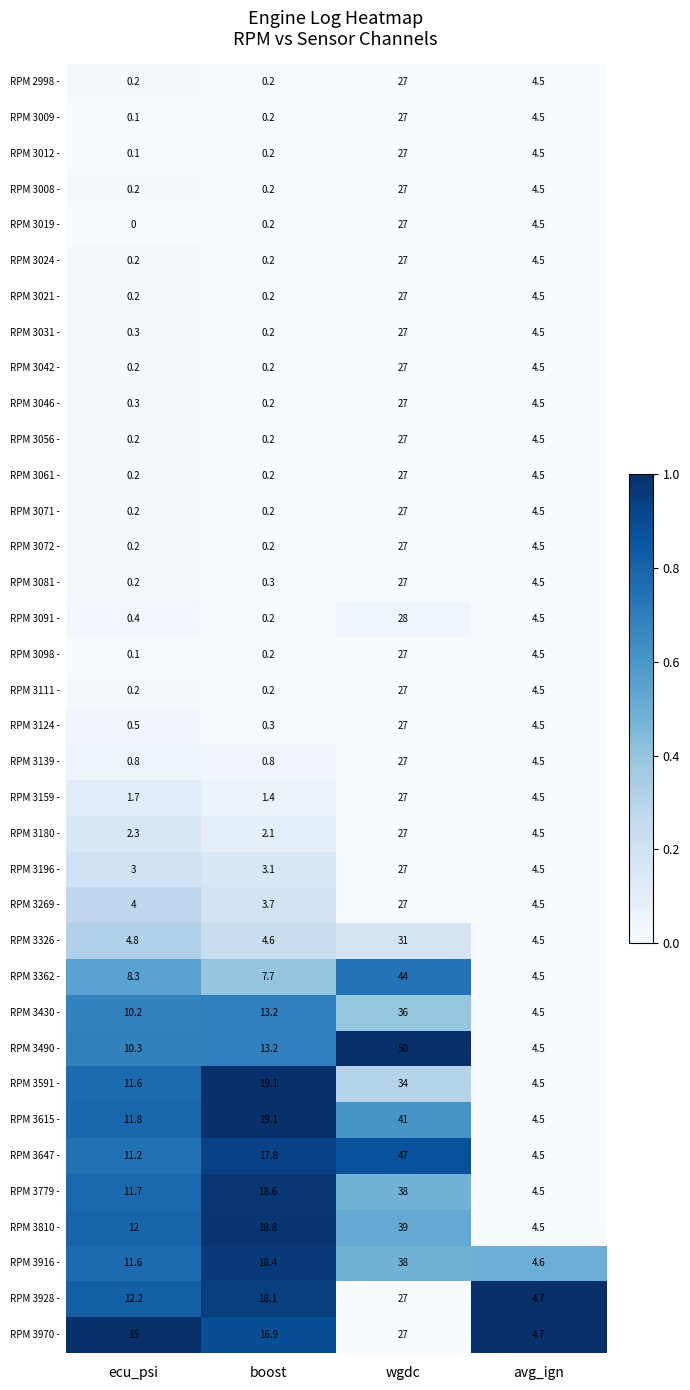

At which category is the sum across all series the highest?

wgdc